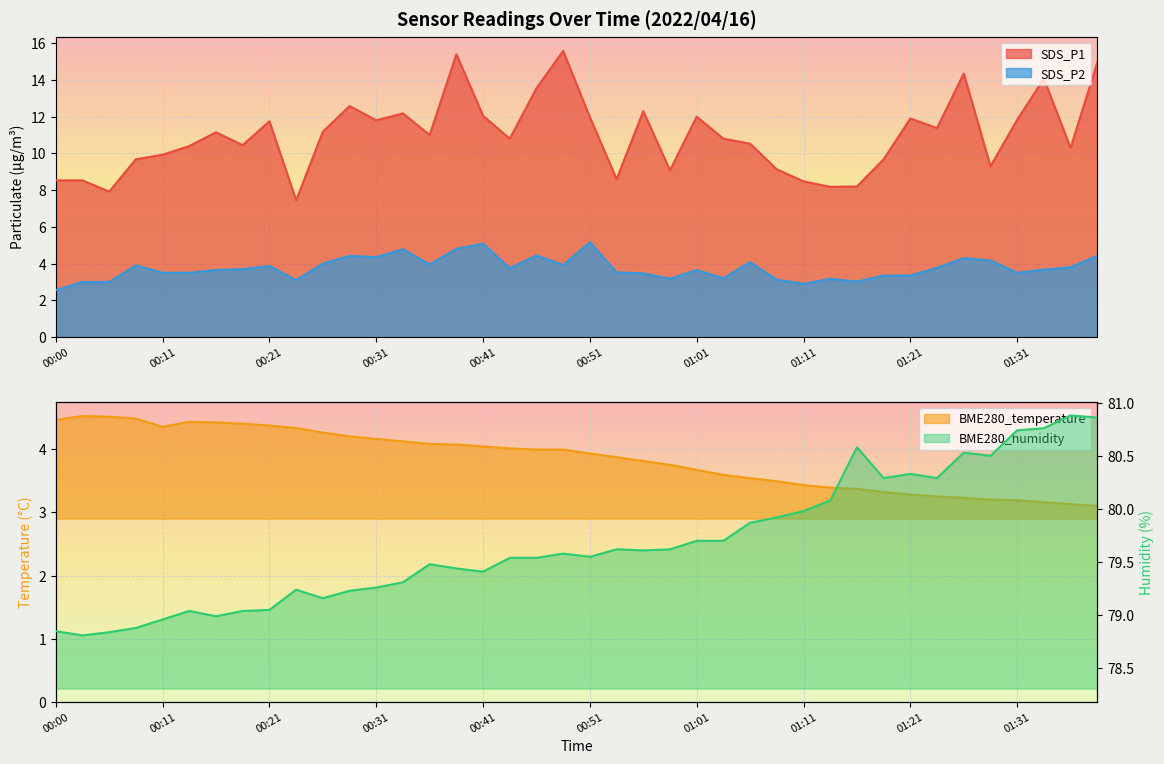

How many lines are shown in the chart?

4